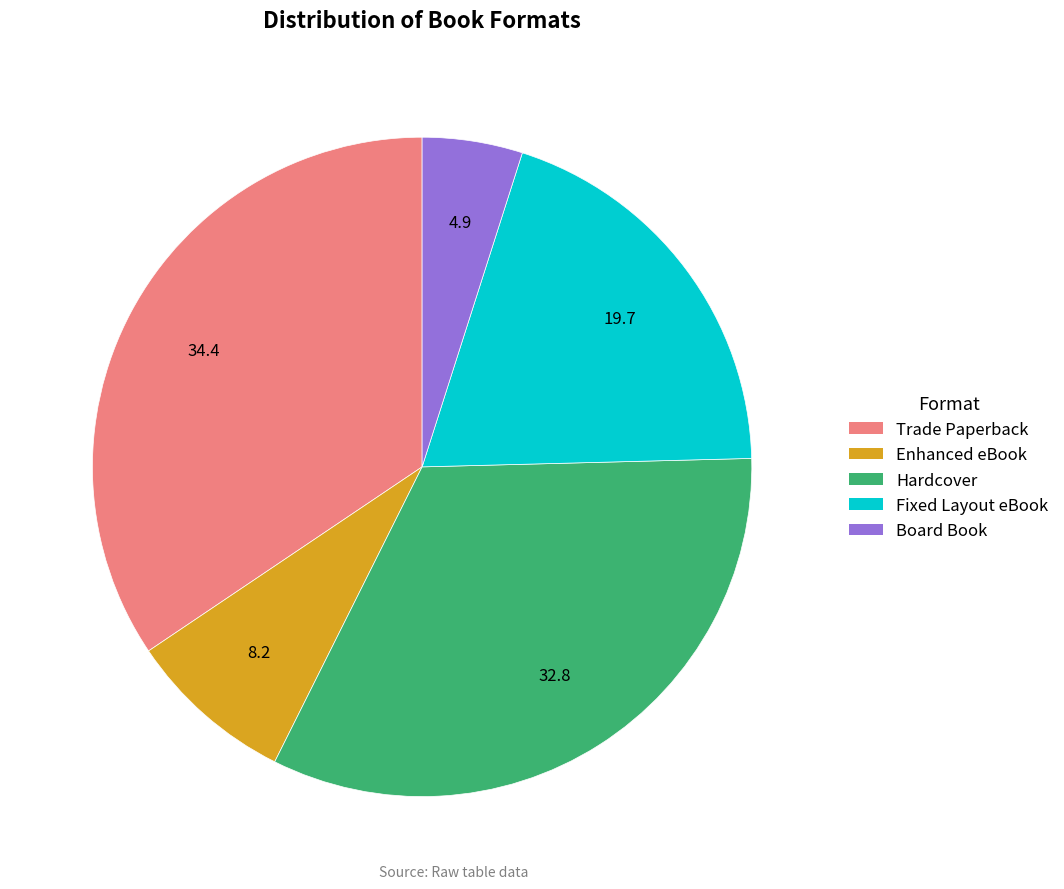

Approximately how many times larger is the value at Fixed Layout eBook compared to Hardcover?

0.6